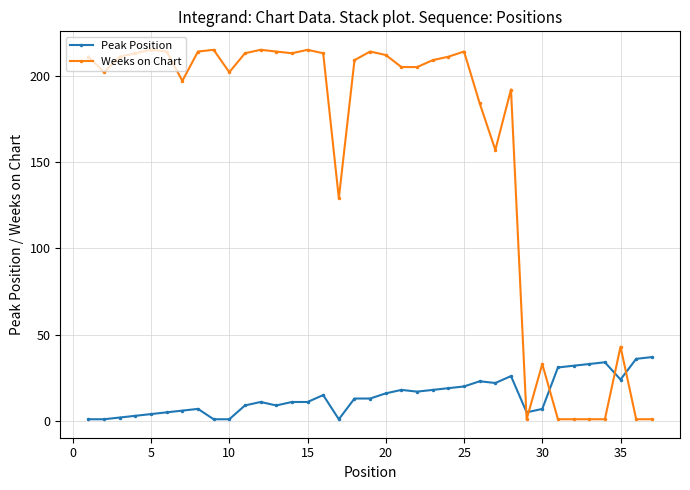

What is the maximum value for Peak Position?

37